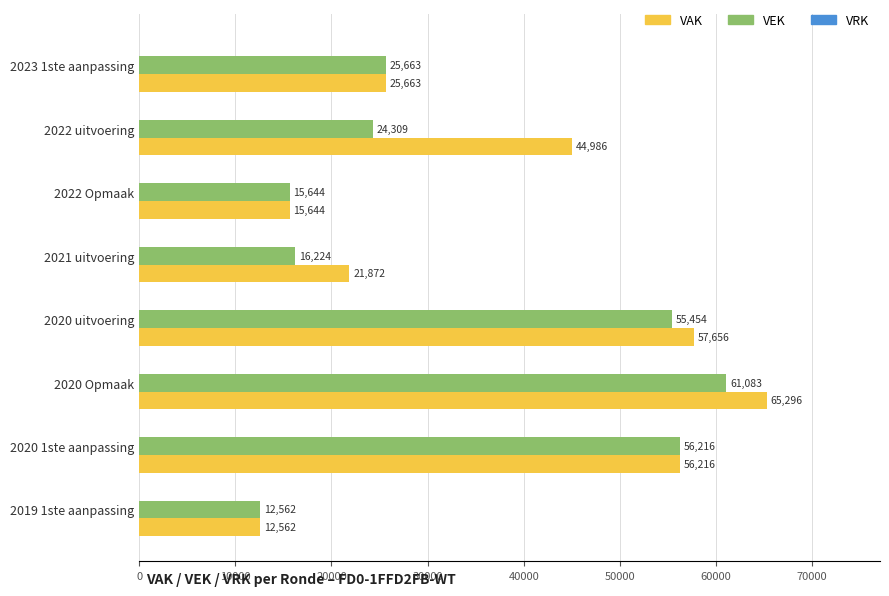

At which label is VEK closest to 36822?

2023 1ste aanpassing